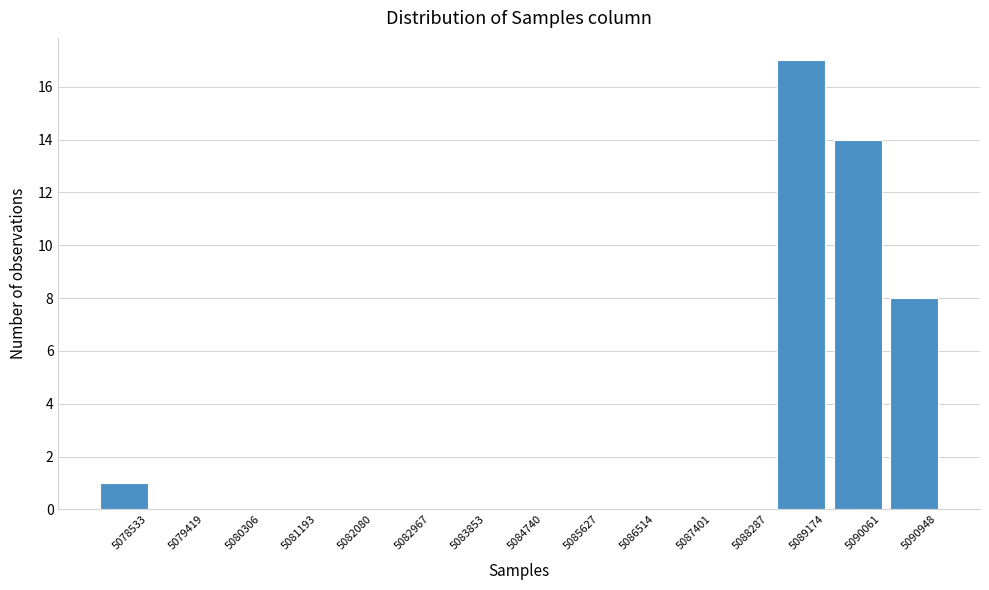

Reading left to right, list all the values displayed in this chart.

5078533=1	5079419=0	5080306=0	5081193=0	5082080=0	5082967=0	5083853=0	5084740=0	5085627=0	5086514=0	5087401=0	5088287=0	5089174=17	5090061=14	5090948=8